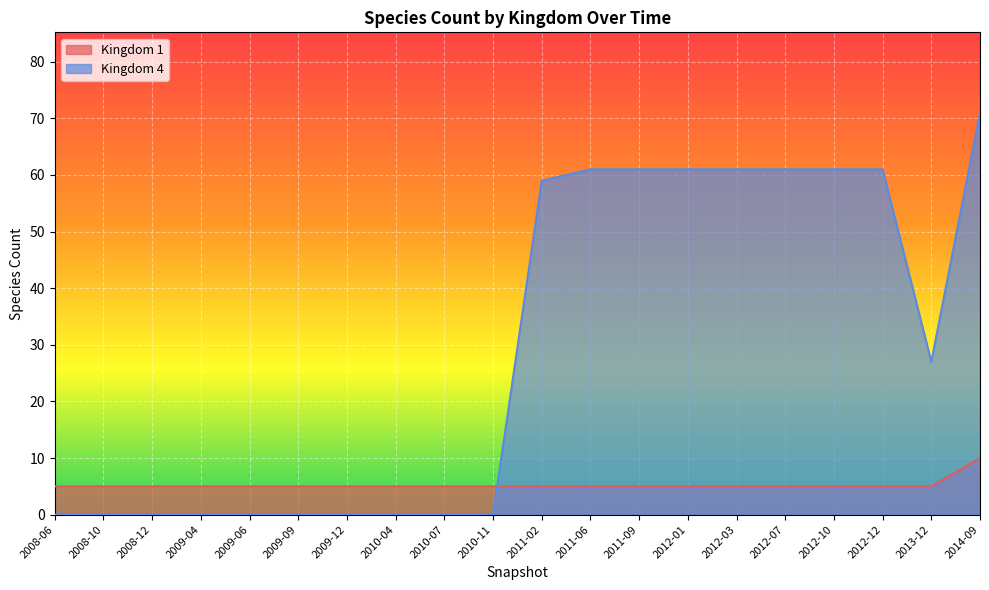

Reading left to right, list all the values displayed in this chart.

Kingdom 1: 2008-06=5	2008-10=5	2008-12=5	2009-04=5	2009-06=5	2009-09=5	2009-12=5	2010-04=5	2010-07=5	2010-11=5	2011-02=5	2011-06=5	2011-09=5	2012-01=5	2012-03=5	2012-07=5	2012-10=5	2012-12=5	2013-12=5	2014-09=10
Kingdom 4: 2008-06=0	2008-10=0	2008-12=0	2009-04=0	2009-06=0	2009-09=0	2009-12=0	2010-04=0	2010-07=0	2010-11=0	2011-02=59	2011-06=61	2011-09=61	2012-01=61	2012-03=61	2012-07=61	2012-10=61	2012-12=61	2013-12=27	2014-09=71